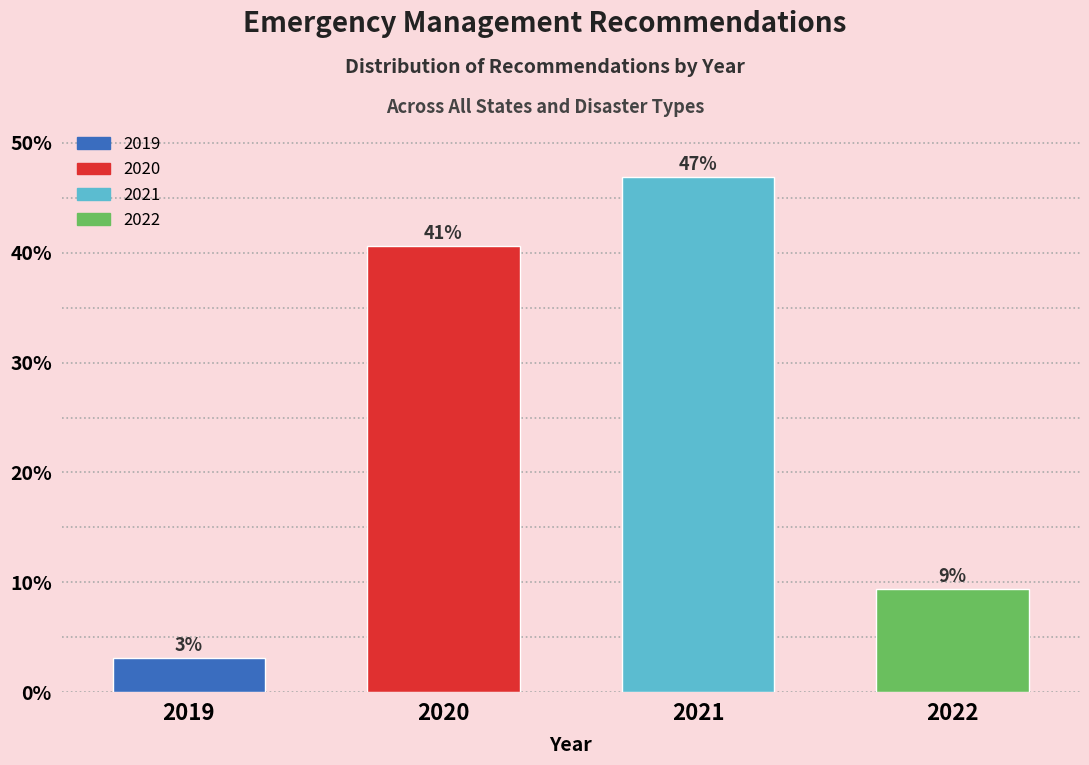

Are the bars horizontal?

No